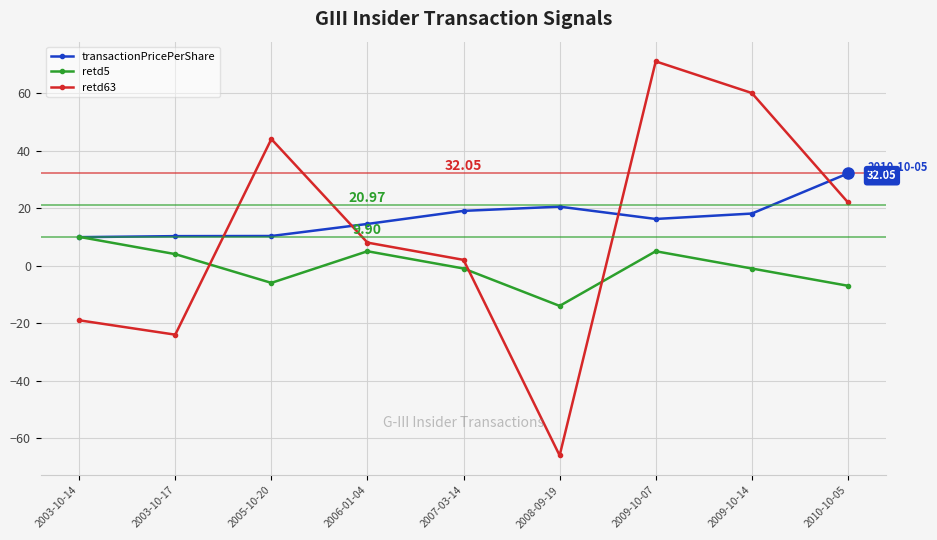

In retd5, how many points are lower than both neighbors (excluding endpoints)?

2